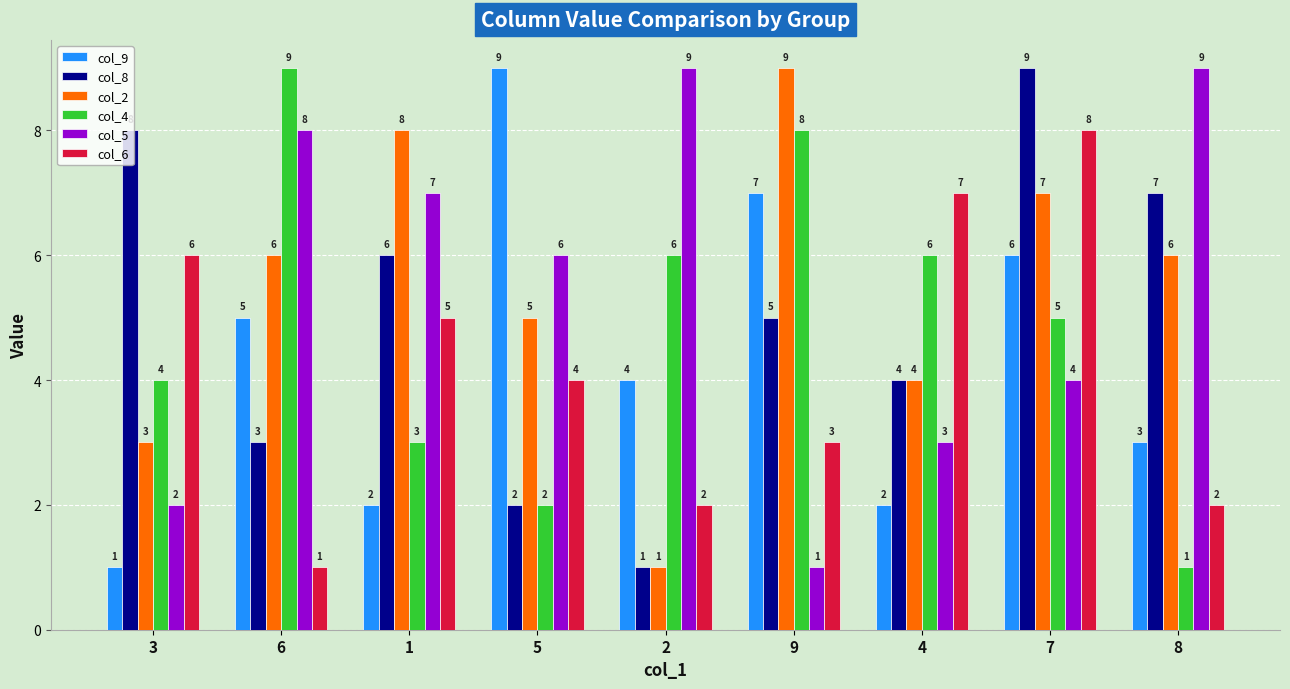

What is the value of the col_4 bar at the 6th from the left?

8